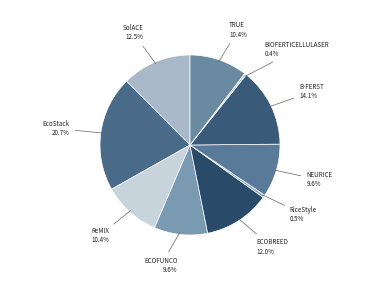

How many segments does this pie chart have?

10